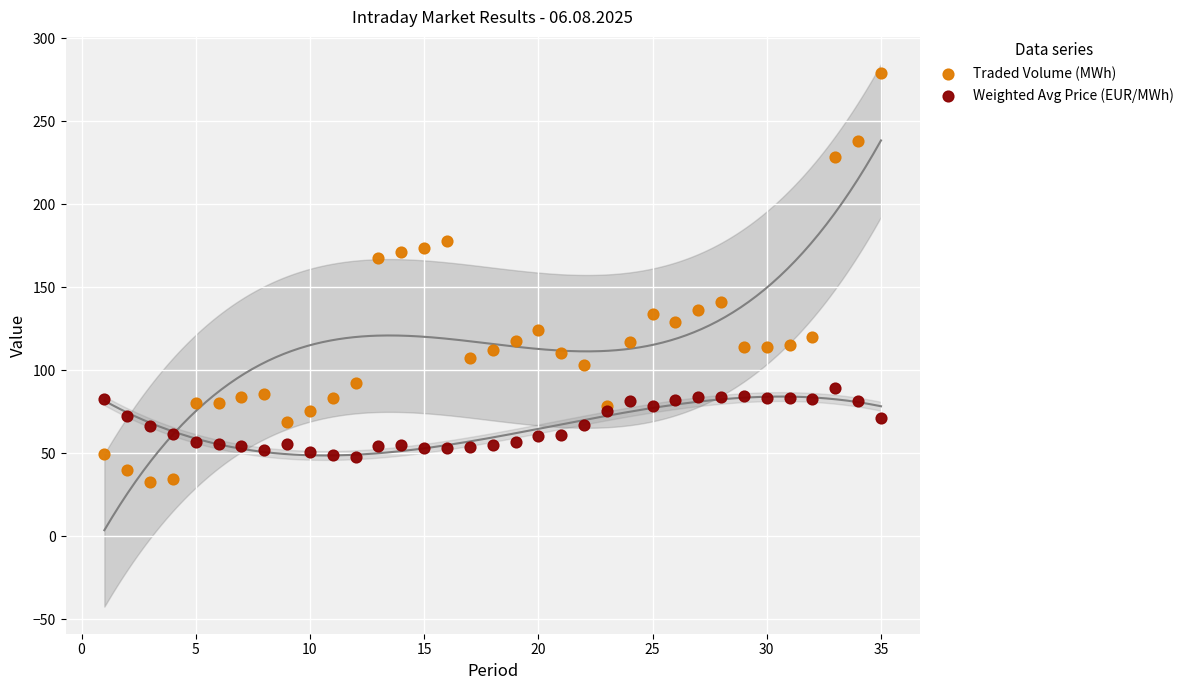

Which series reaches the maximum Y coordinate?

Traded Volume (MWh)